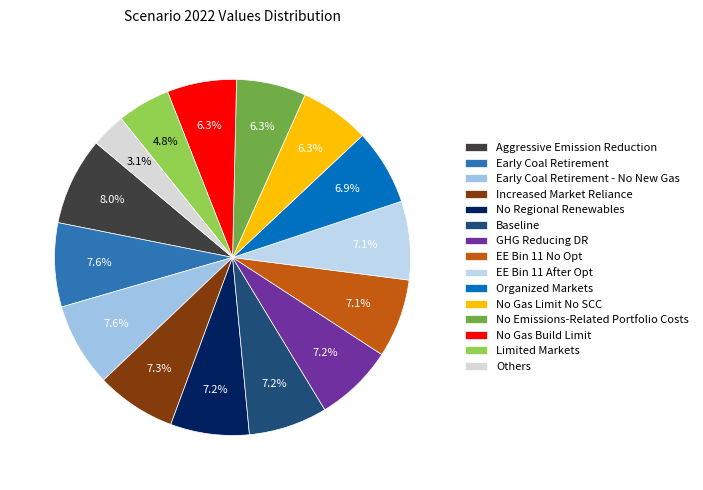

What is the total percentage of Baseline and No Emissions-Related Portfolio Costs?

13.5%